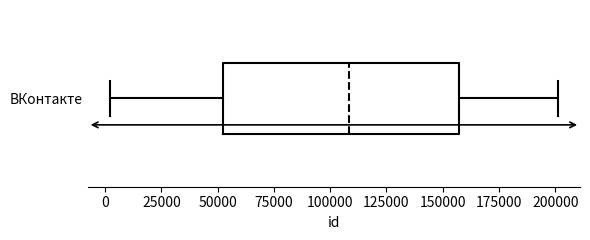

Read this box plot against the x-axis: the position of the median line, the range covered by the box, and the ends of both whiskers. The values are not printed on the chart, so give them approximately, as read against the axis.

median 110000, box 50000 to 155000, whiskers 0 to 200000